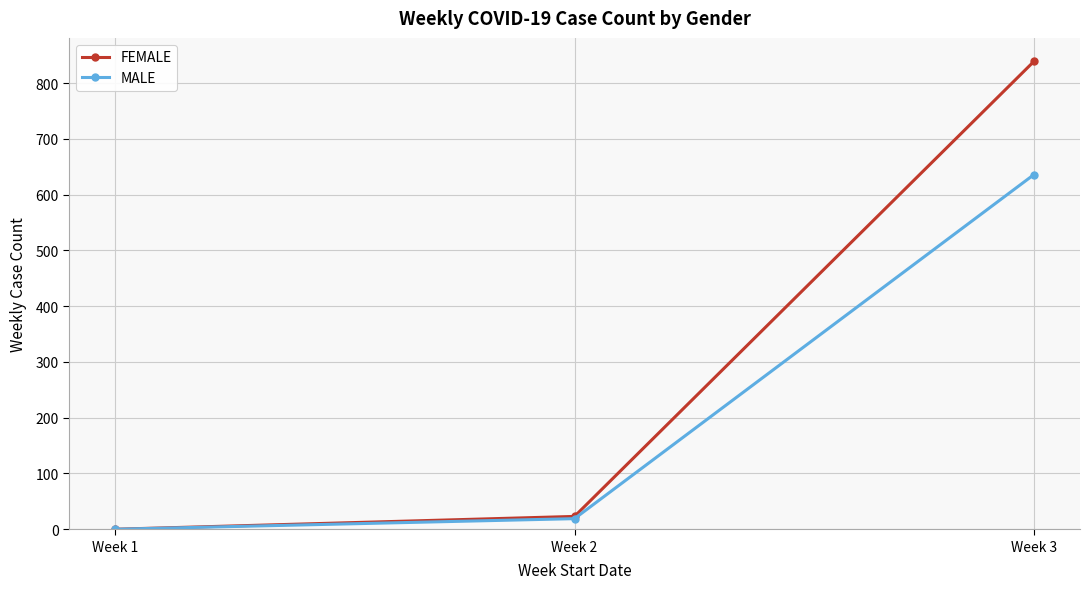

The MALE series shows 636 at Week 3. True or false?

True